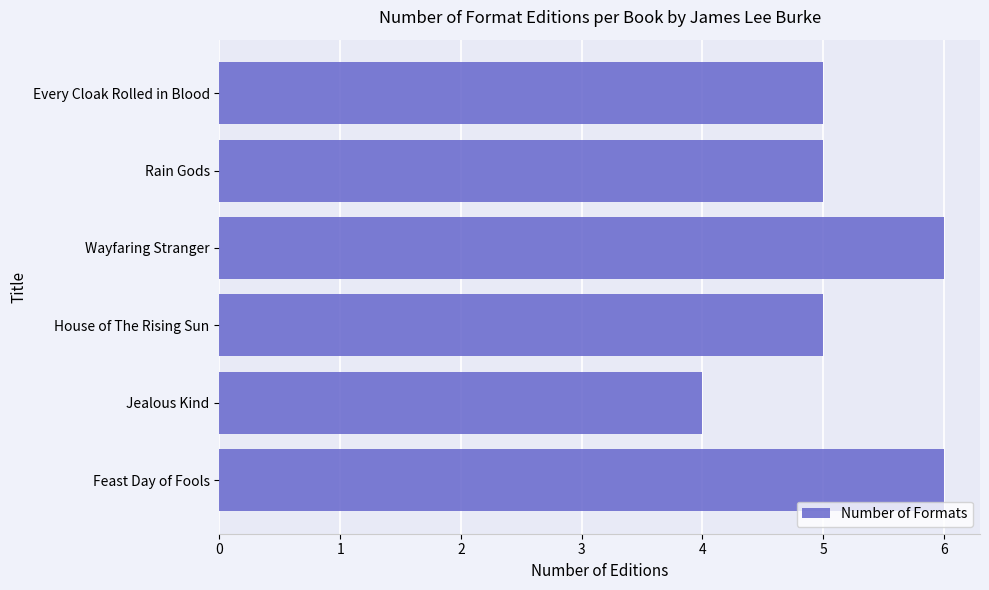

What is the value of the 2nd bar from the top?

5